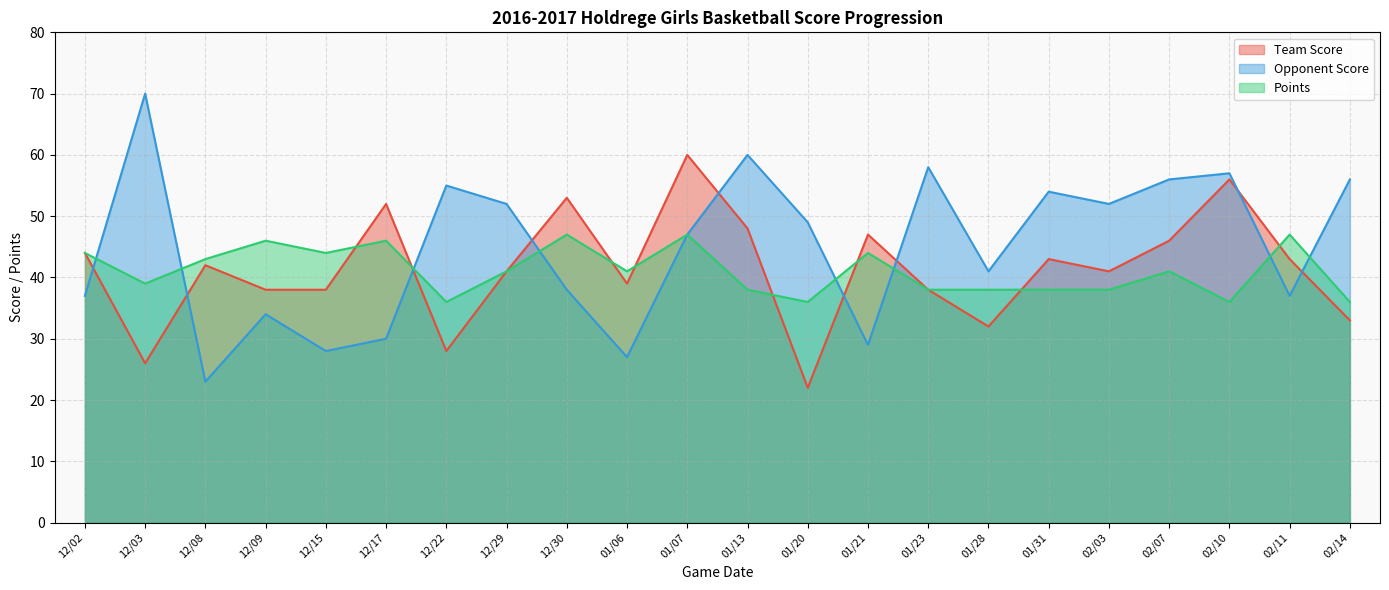

At which label is Opponent Score closest to 46?

01/07